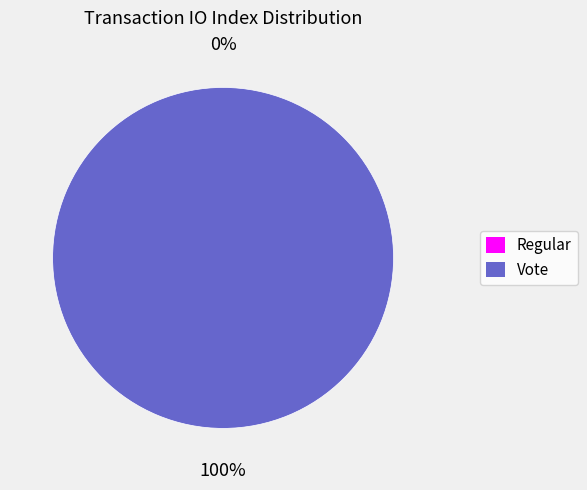

Does any single category account for the majority?

Yes